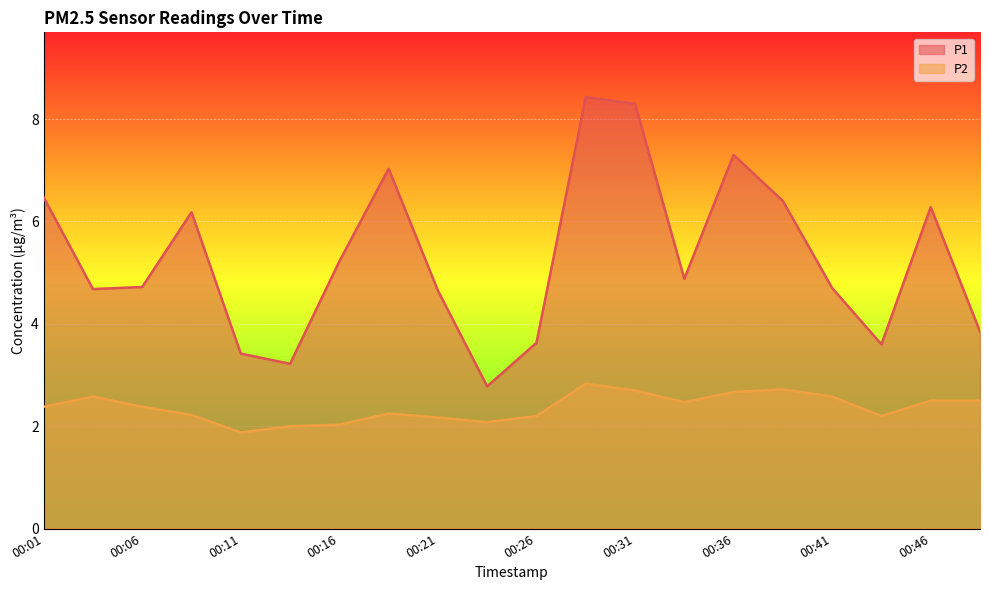

How many interior local valleys does the P2 series have?

4